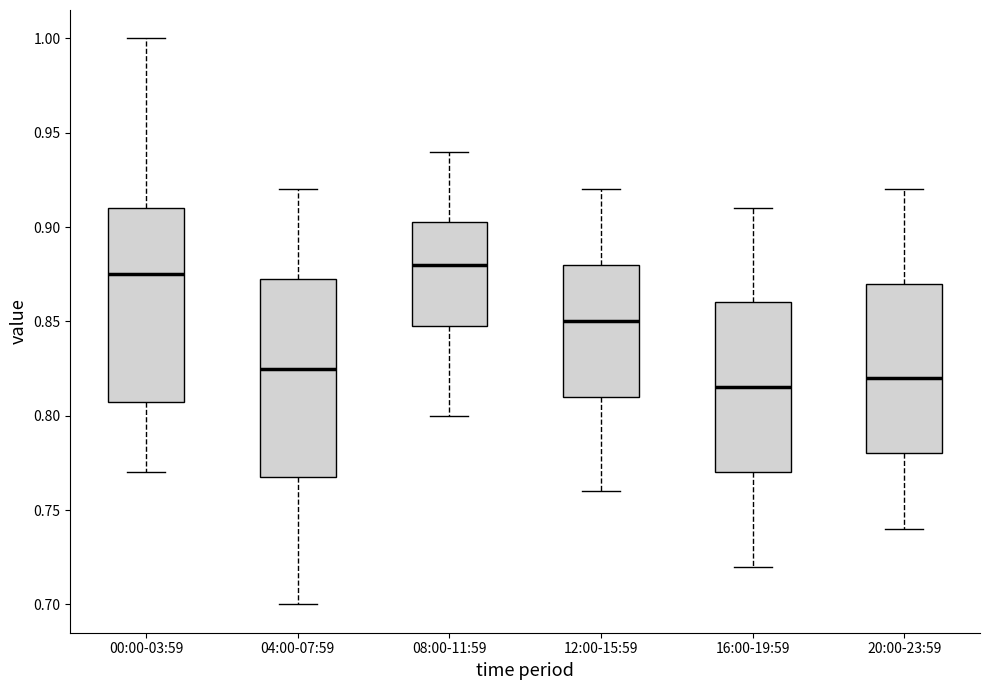

Reading left to right, transcribe this box plot: for each box, give where its median line is, the range the box spans, and where its two whiskers end, as read against the y-axis. The values are not printed on the chart, so give them approximately, as read against the axis.

00:00-03:59: median 0.875, box 0.810 to 0.910, whiskers 0.770 to 1.000
04:00-07:59: median 0.825, box 0.770 to 0.875, whiskers 0.700 to 0.920
08:00-11:59: median 0.880, box 0.850 to 0.905, whiskers 0.800 to 0.940
12:00-15:59: median 0.850, box 0.810 to 0.880, whiskers 0.760 to 0.920
16:00-19:59: median 0.815, box 0.770 to 0.860, whiskers 0.720 to 0.910
20:00-23:59: median 0.820, box 0.780 to 0.870, whiskers 0.740 to 0.920